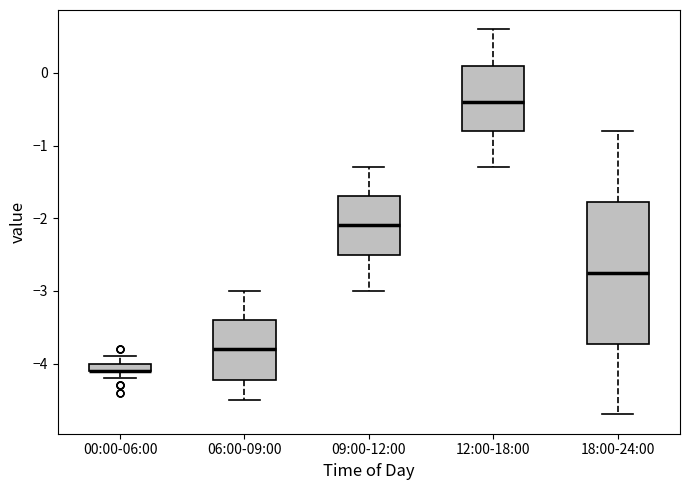

Which box is the tallest, from its lower edge to its upper edge?

18:00-24:00